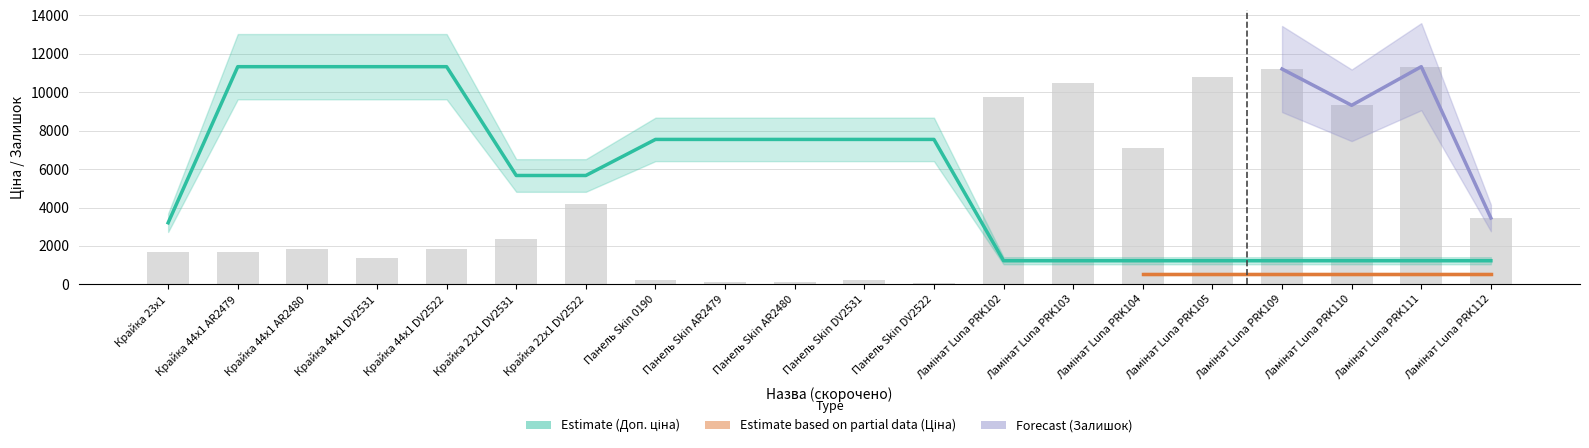

Rank the series at Панель Skin DV2522 from highest to lowest value.

Доп. ціна, Залишок